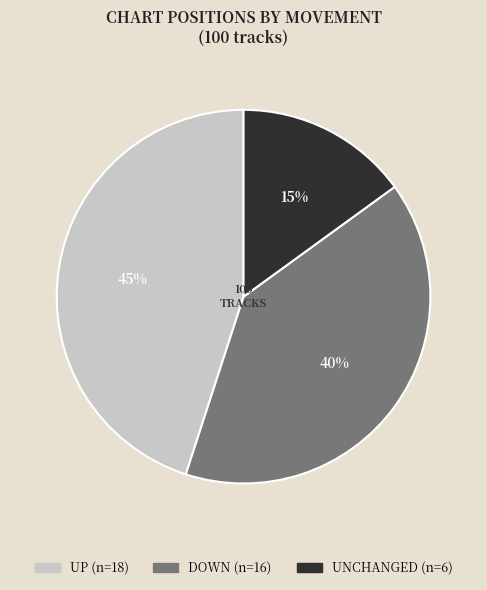

To the nearest percent, what is the average slice percentage?

33%